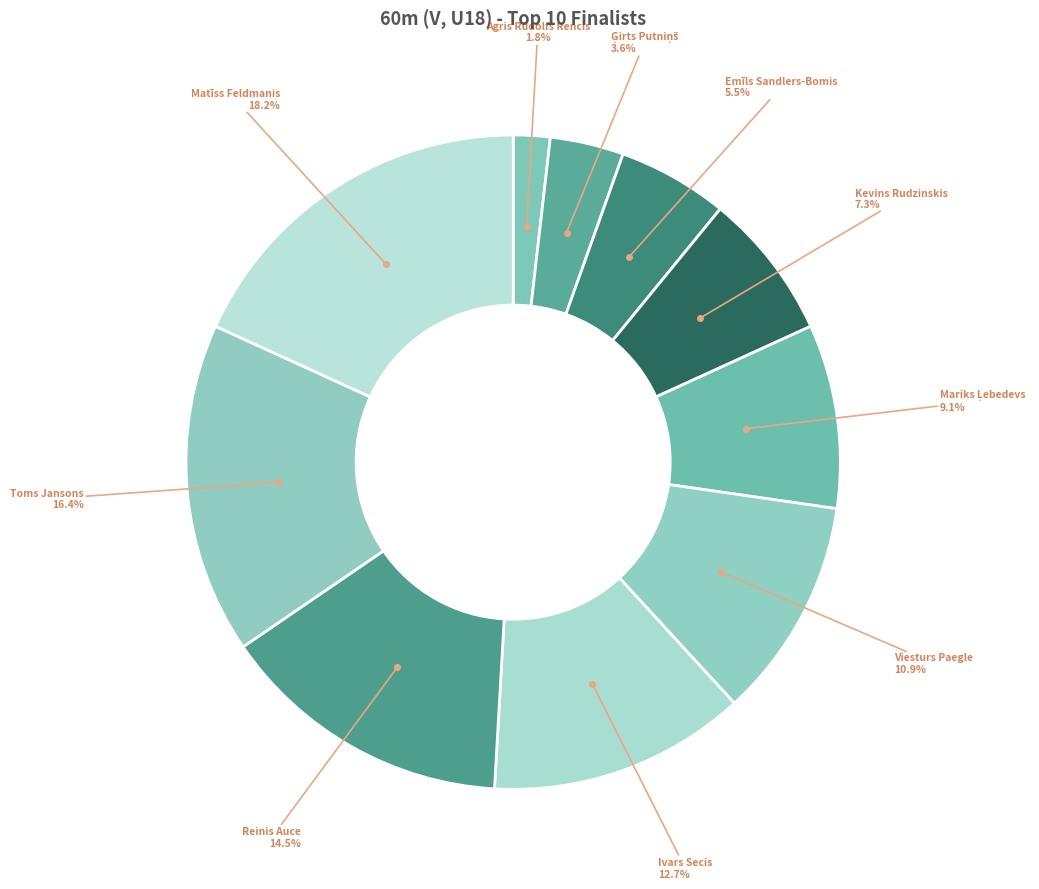

Count the number of slices in the pie.

10